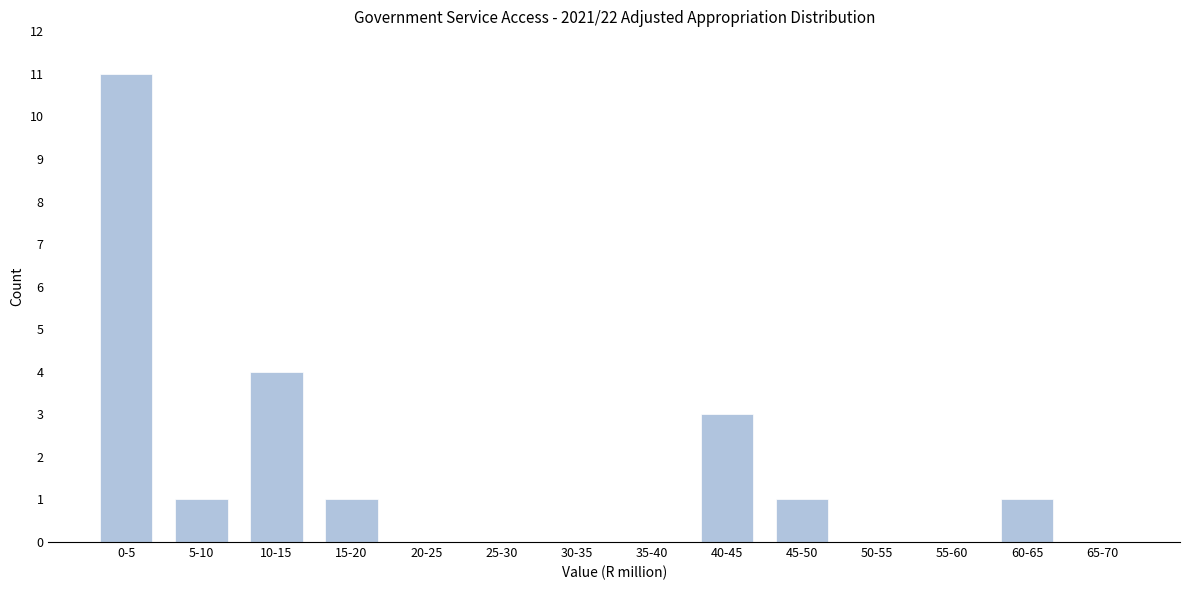

Reading right to left, extract all data points from this chart.

65-70=0	60-65=1	55-60=0	50-55=0	45-50=1	40-45=3	35-40=0	30-35=0	25-30=0	20-25=0	15-20=1	10-15=4	5-10=1	0-5=11